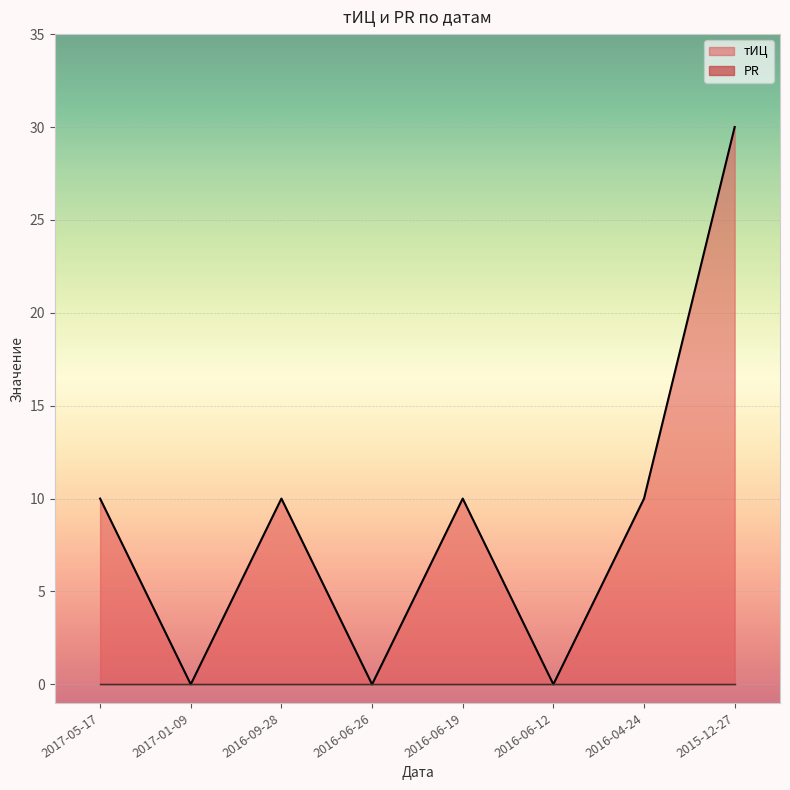

Does the chart display data point markers on the line(s)?

No